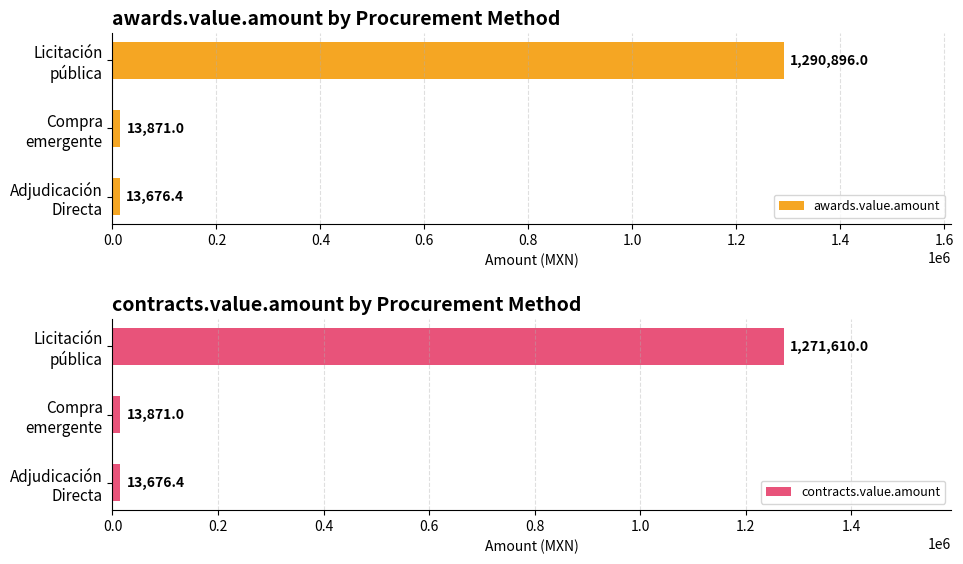

What is the highest value of the contracts.value.amount series?

1271610.0